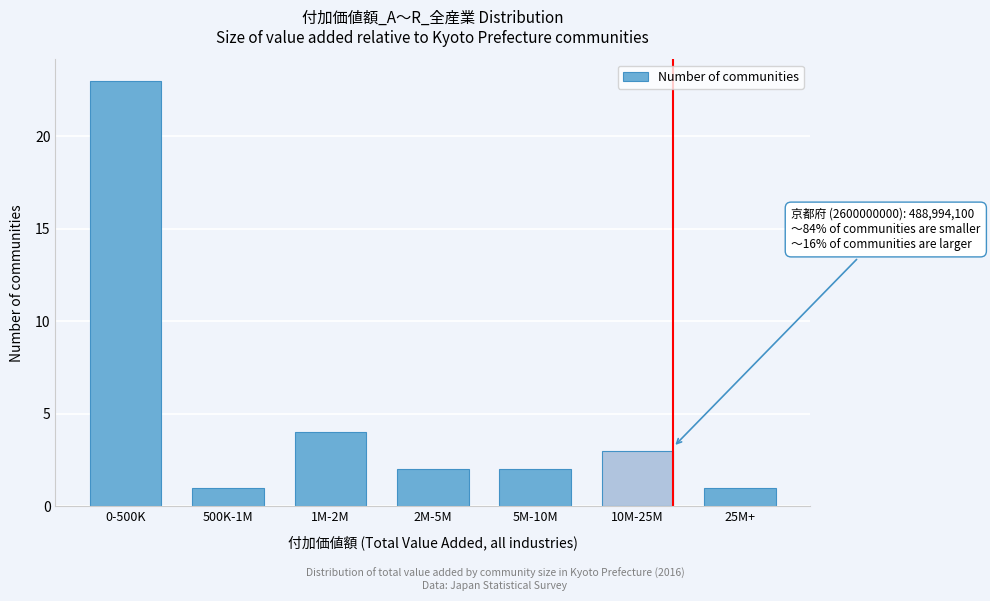

Reading left to right, transcribe all the data shown in this chart.

23	1	4	2	2	3	1